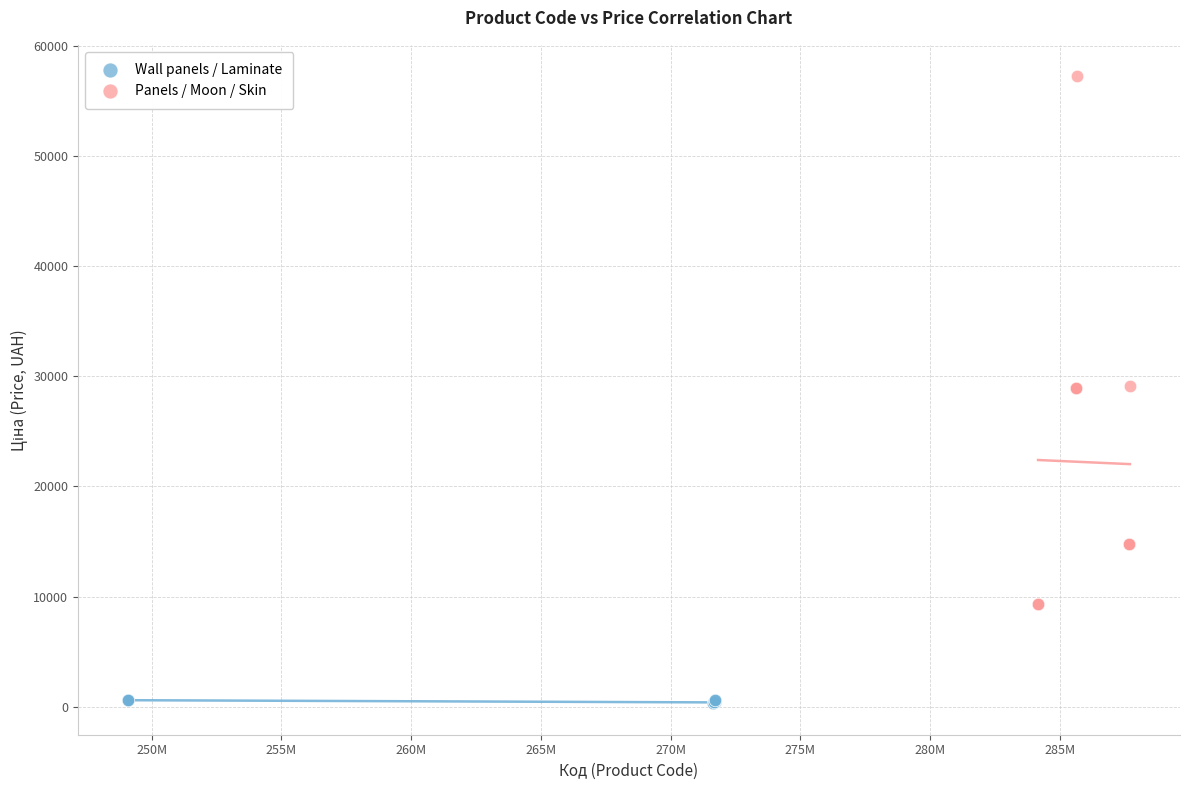

Which series has the largest Y range (max minus min)?

Panels / Moon / Skin